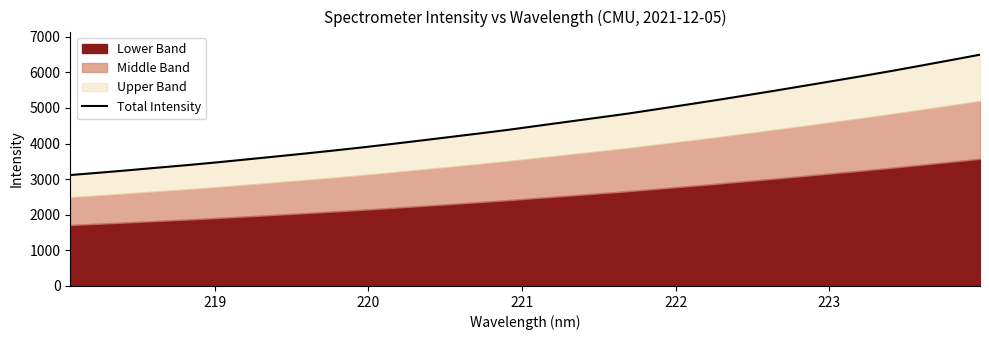

True or false: the data has more than 1 interior local peaks.

False